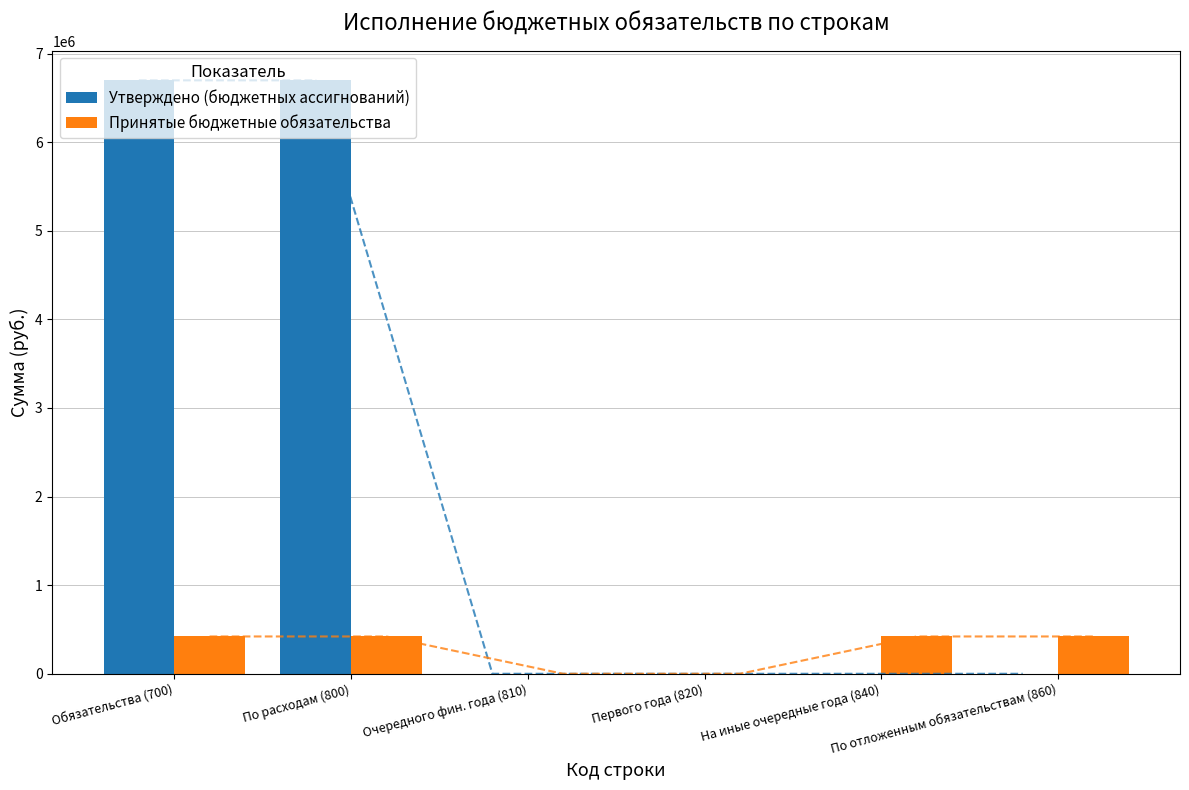

Reading right to left, list all the values displayed in this chart.

Утверждено (бюджетных ассигнований): 0.0	0.0	0.0	0.0	6697700.0	6697700.0
Принятые бюджетные обязательства: 421064.0	421064.0	0.0	0.0	421064.0	421064.0